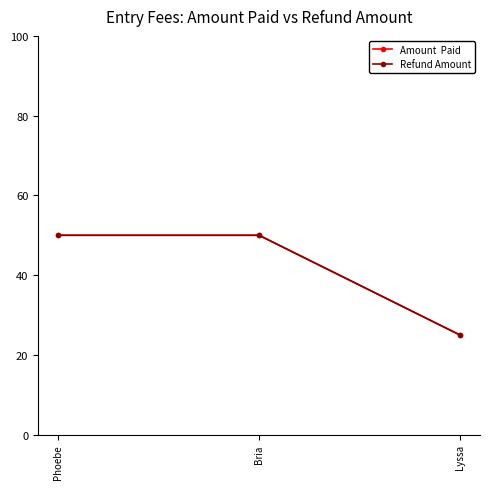

Does the chart display data point markers on the line(s)?

Yes